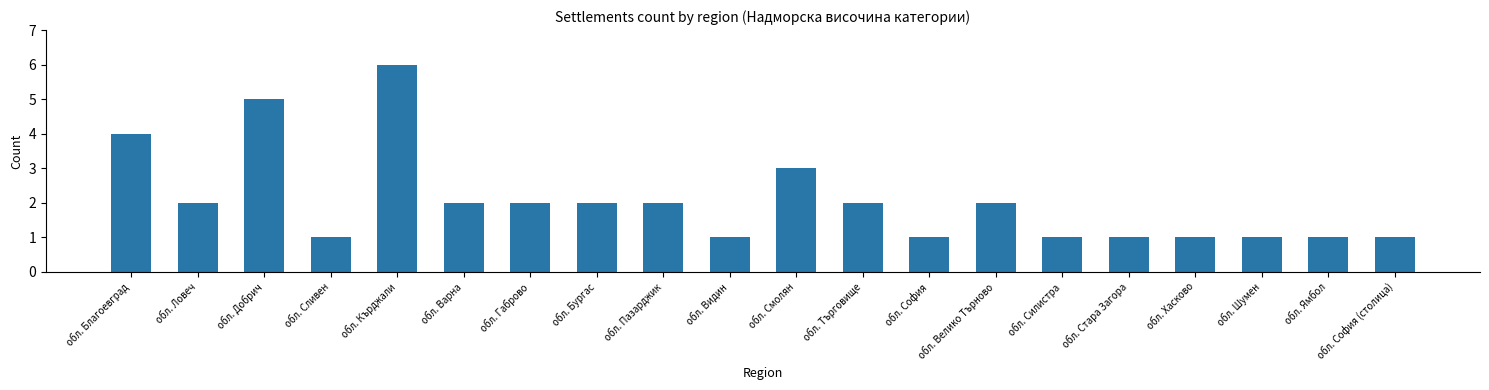

Reading left to right, transcribe all the data shown in this chart.

4	2	5	1	6	2	2	2	2	1	3	2	1	2	1	1	1	1	1	1